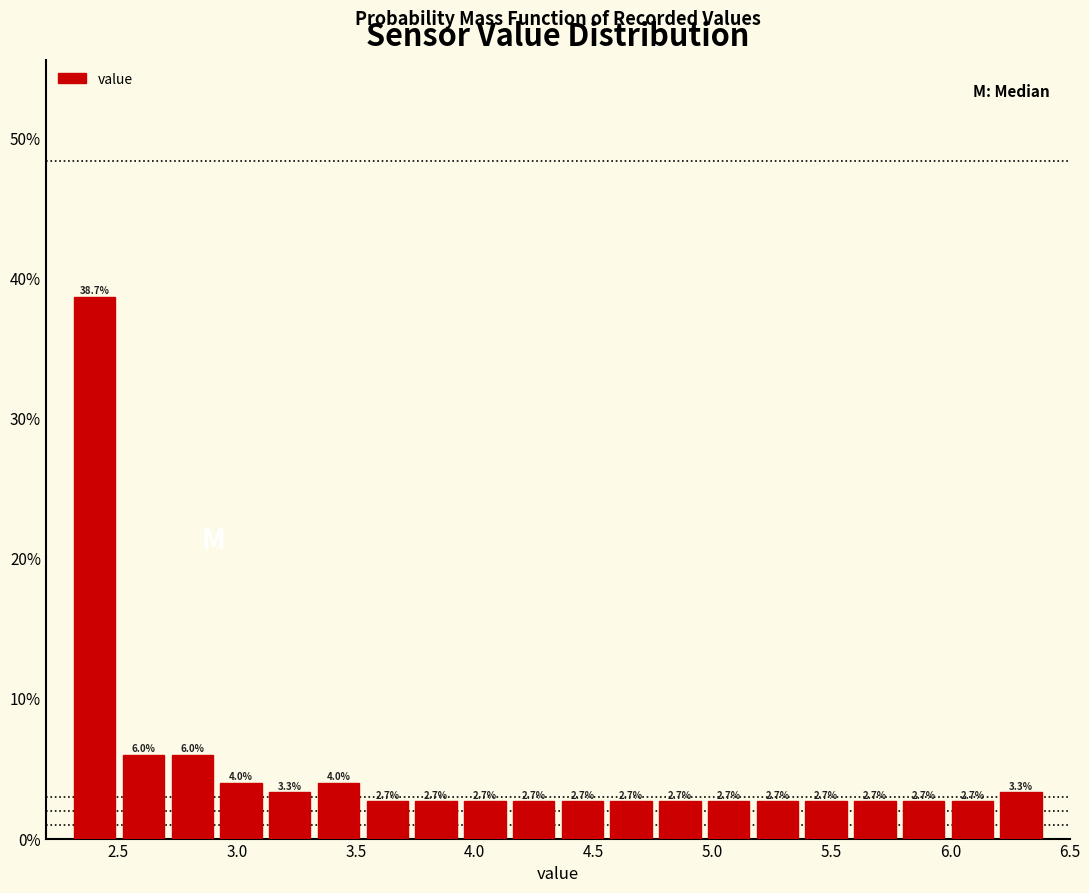

How tall is the bar that spans 2.300 to 2.505 on the x-axis? The bar edges are not printed on the chart, so give them approximately, as read against the axis.

38.7